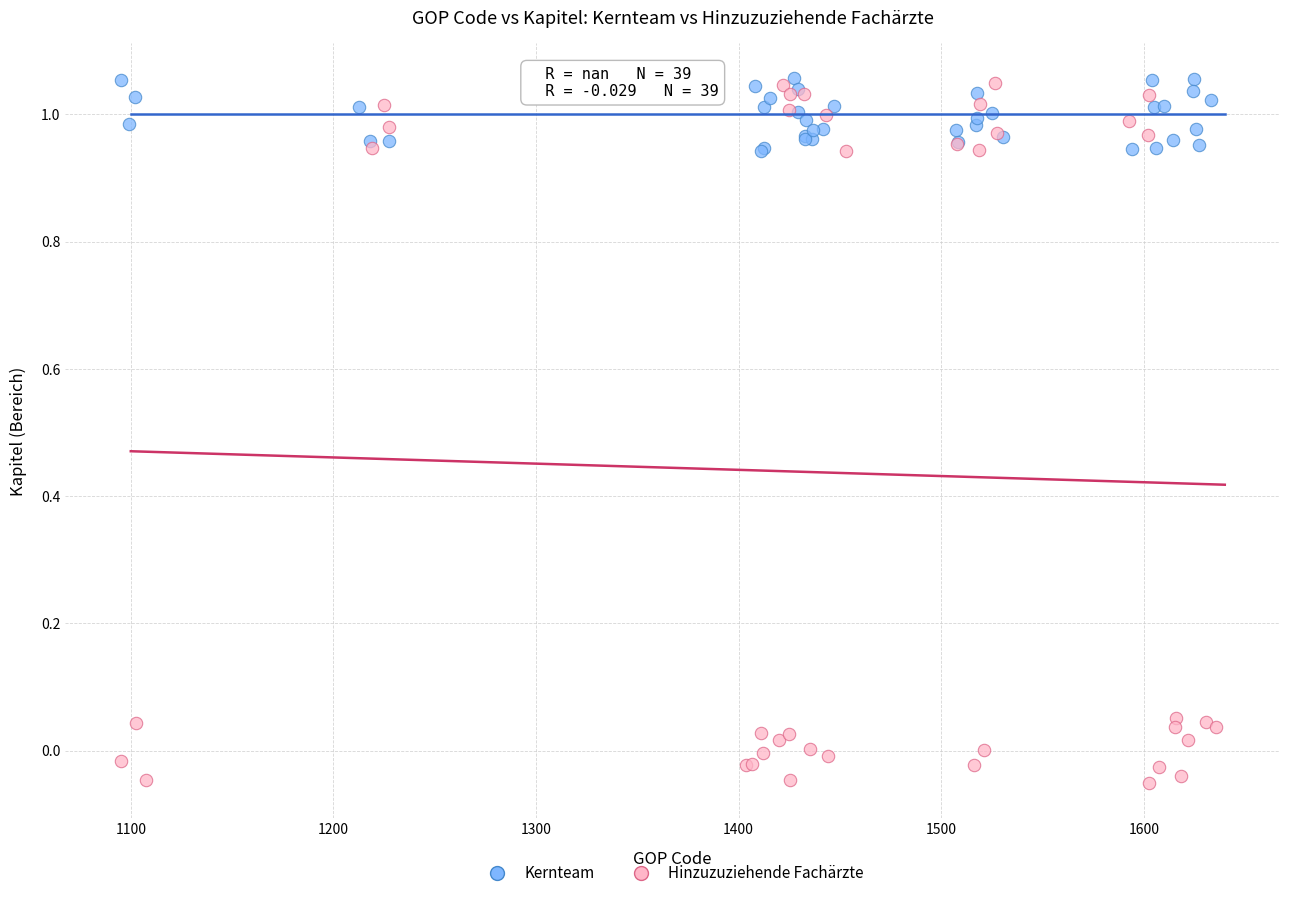

Which series has the largest Y range (max minus min)?

Hinzuzuziehende Fachärzte